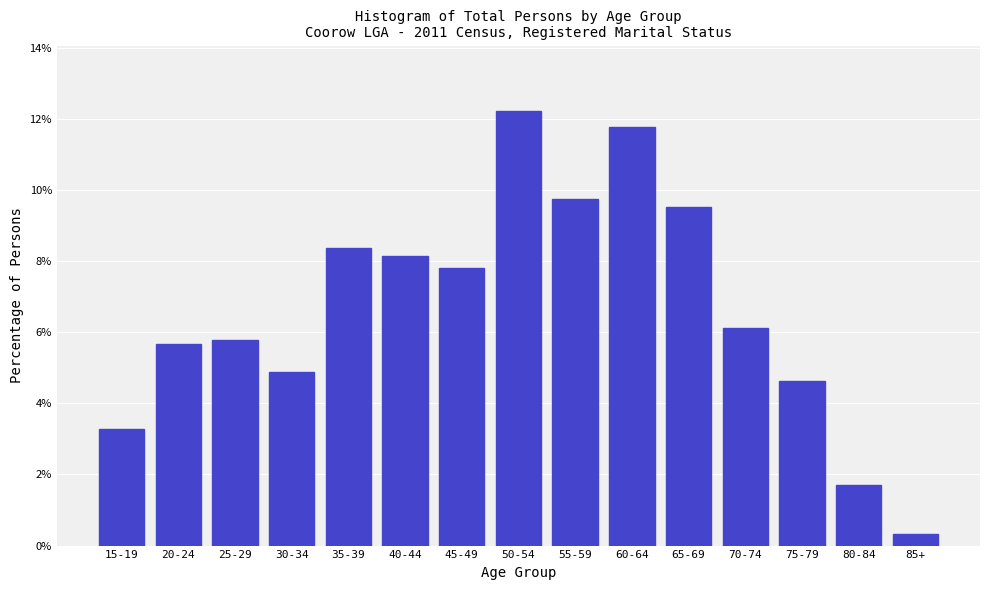

Reading left to right, transcribe all the data shown in this chart.

15-19=3.3	20-24=5.7	25-29=5.8	30-34=4.9	35-39=8.4	40-44=8.2	45-49=7.8	50-54=12.2	55-59=9.7	60-64=11.8	65-69=9.5	70-74=6.1	75-79=4.6	80-84=1.7	85+=0.3